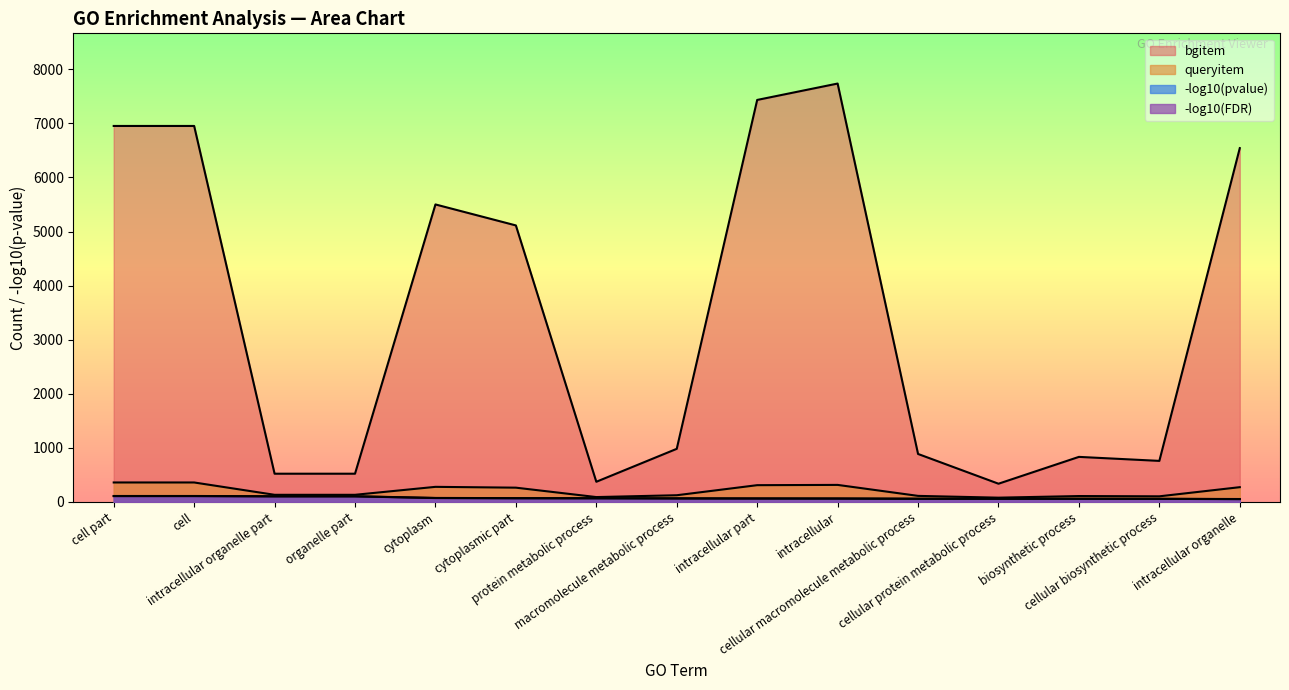

What is the value of the bgitem point at the 1st from the left?

6952